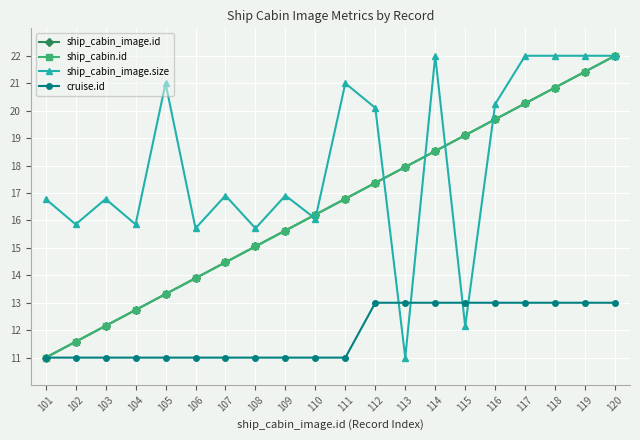

What is the maximum value for ship_cabin_image.id?

22.0